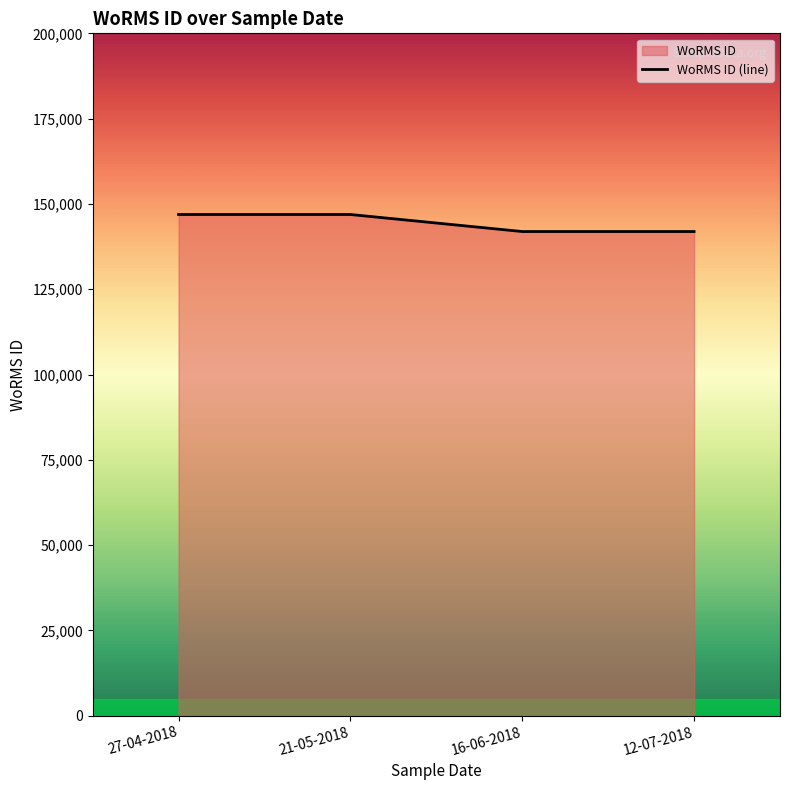

What is the value of the 4th point from the left?

141907